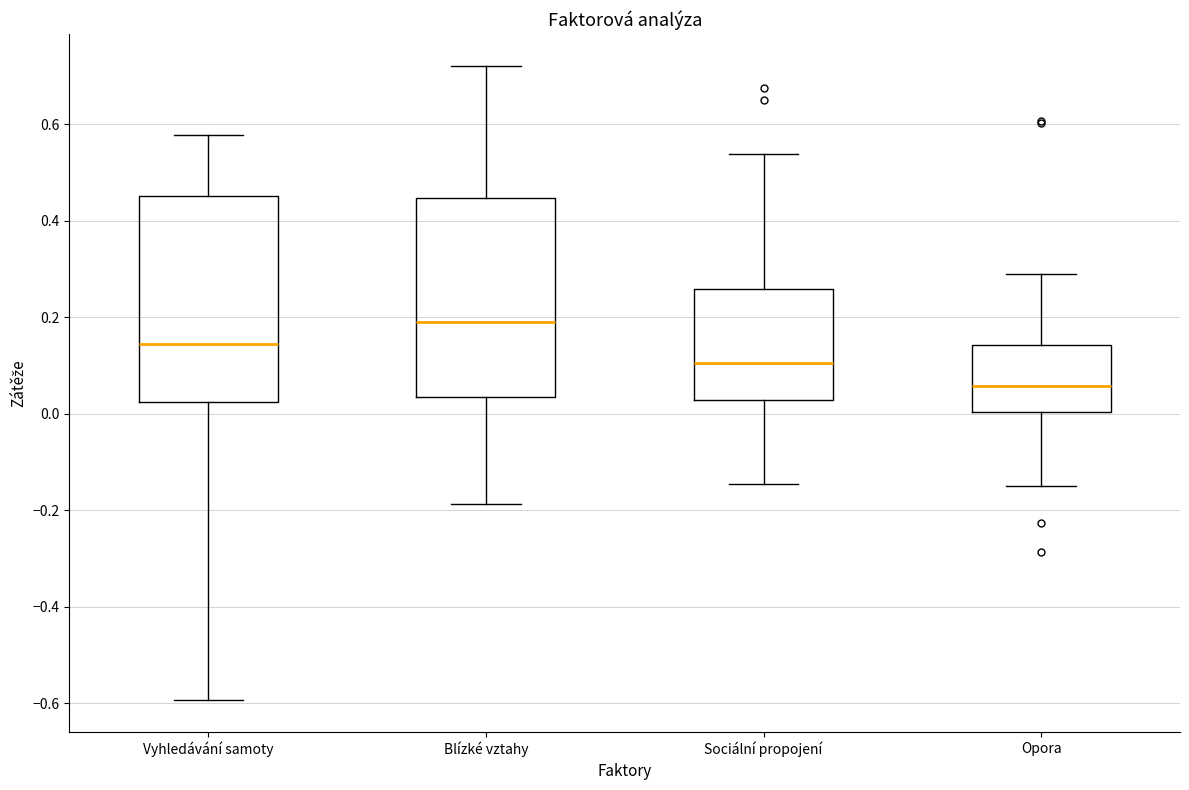

Where is the lower edge of the box for Blízké vztahy on the y-axis? The values are not printed on the chart, so give them approximately, as read against the axis.

0.04